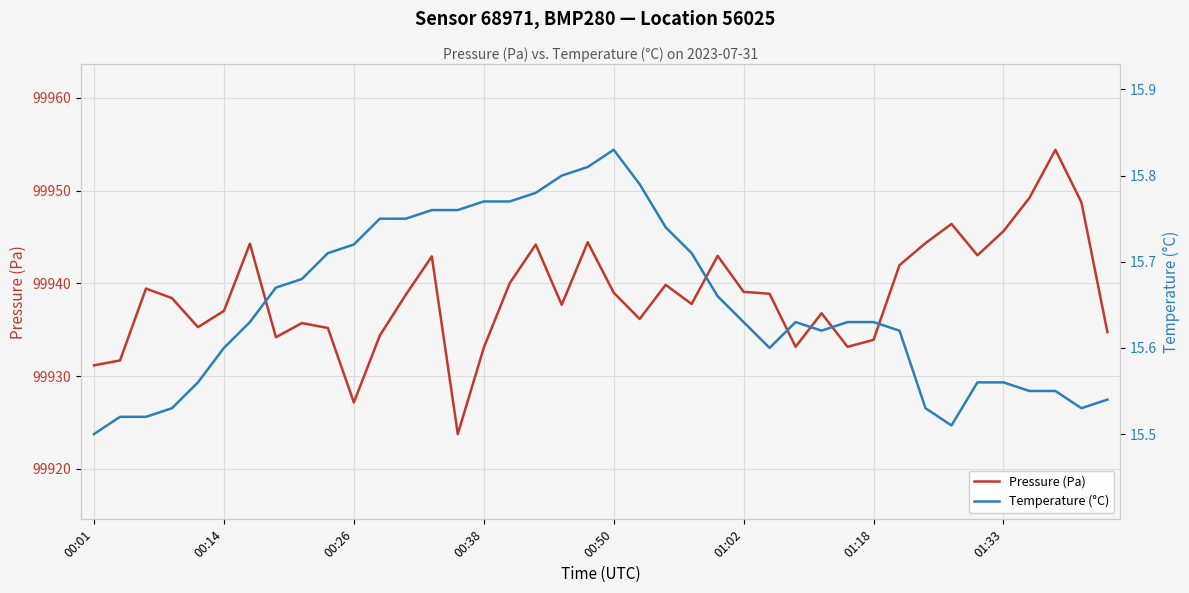

True or false: Temperature (°C) has more than 2 points higher than both neighbors.

False